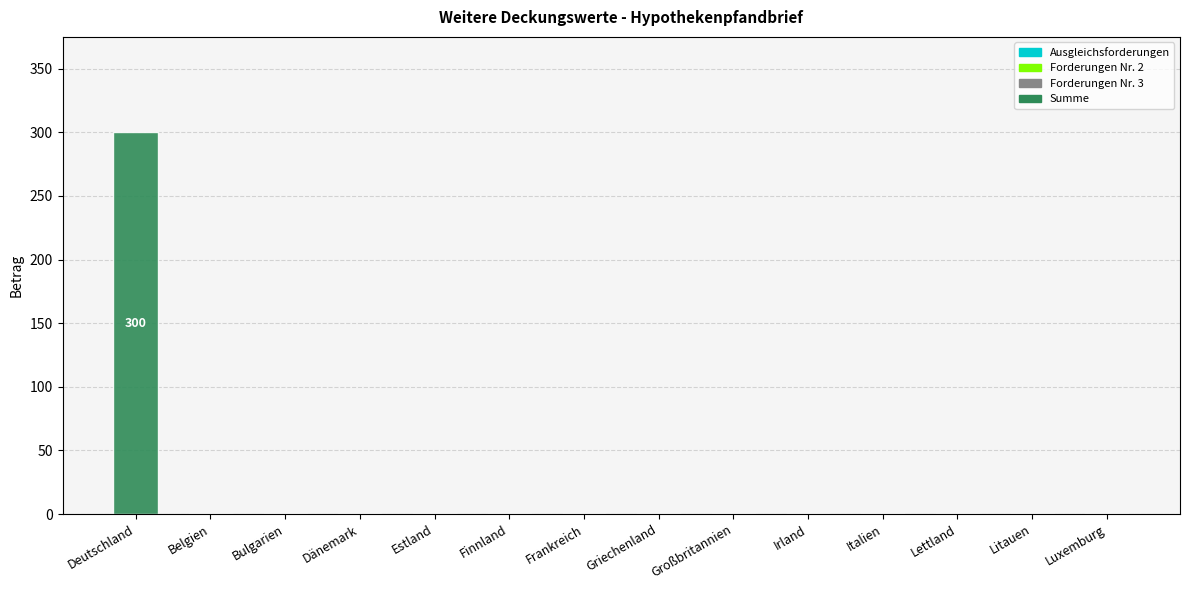

Reading right to left, extract all data points from this chart.

Luxemburg=0	Litauen=0	Lettland=0	Italien=0	Irland=0	Großbritannien=0	Griechenland=0	Frankreich=0	Finnland=0	Estland=0	Dänemark=0	Bulgarien=0	Belgien=0	Deutschland=300